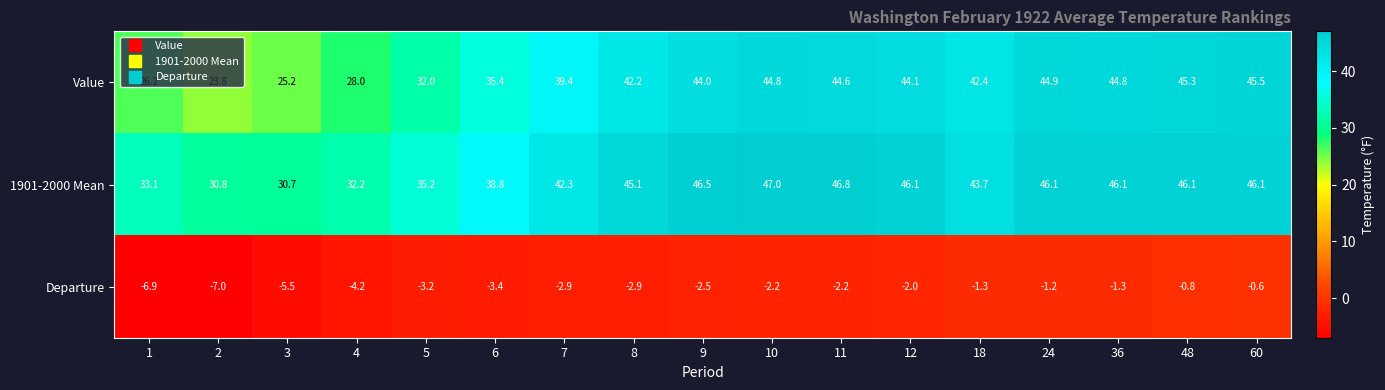

What is the average value of the 1901-2000 Mean series?

41.3